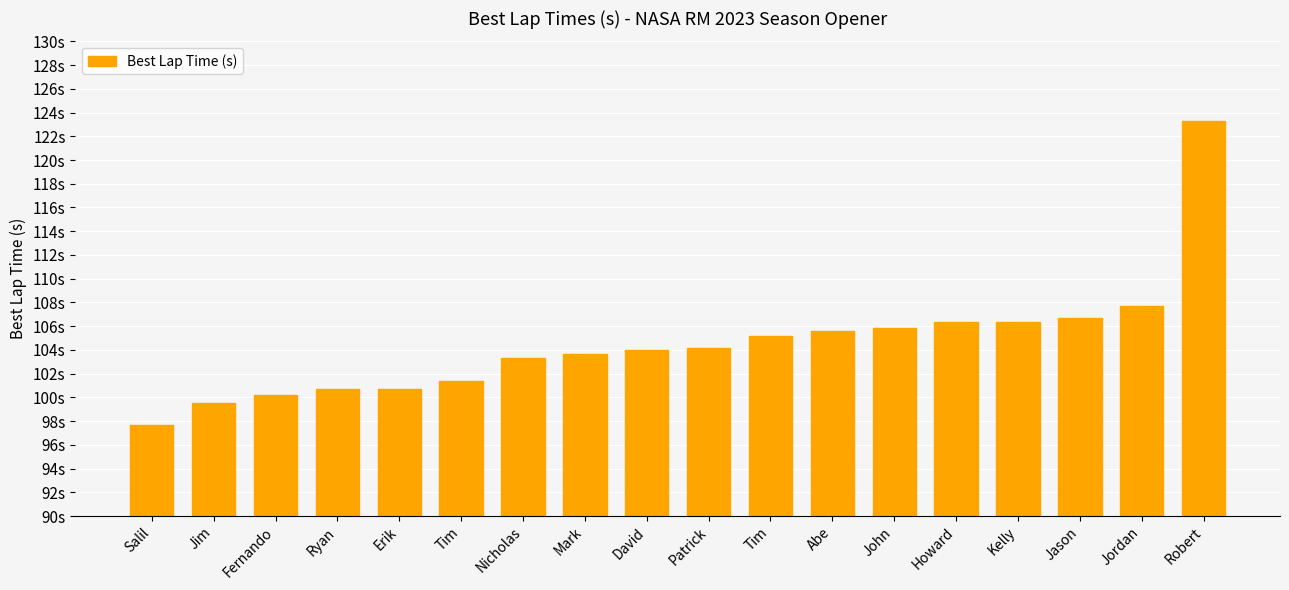

Does the chart contain any negative values?

No